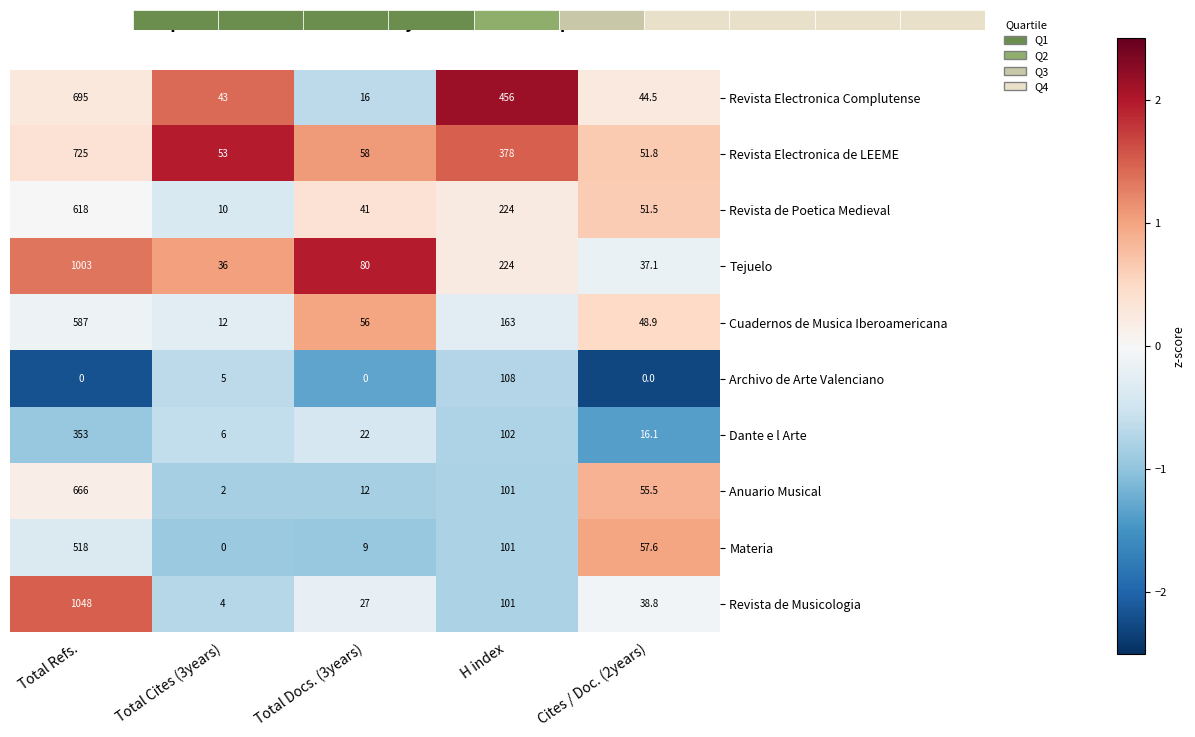

At which category is the sum across all series the highest?

Total Refs.